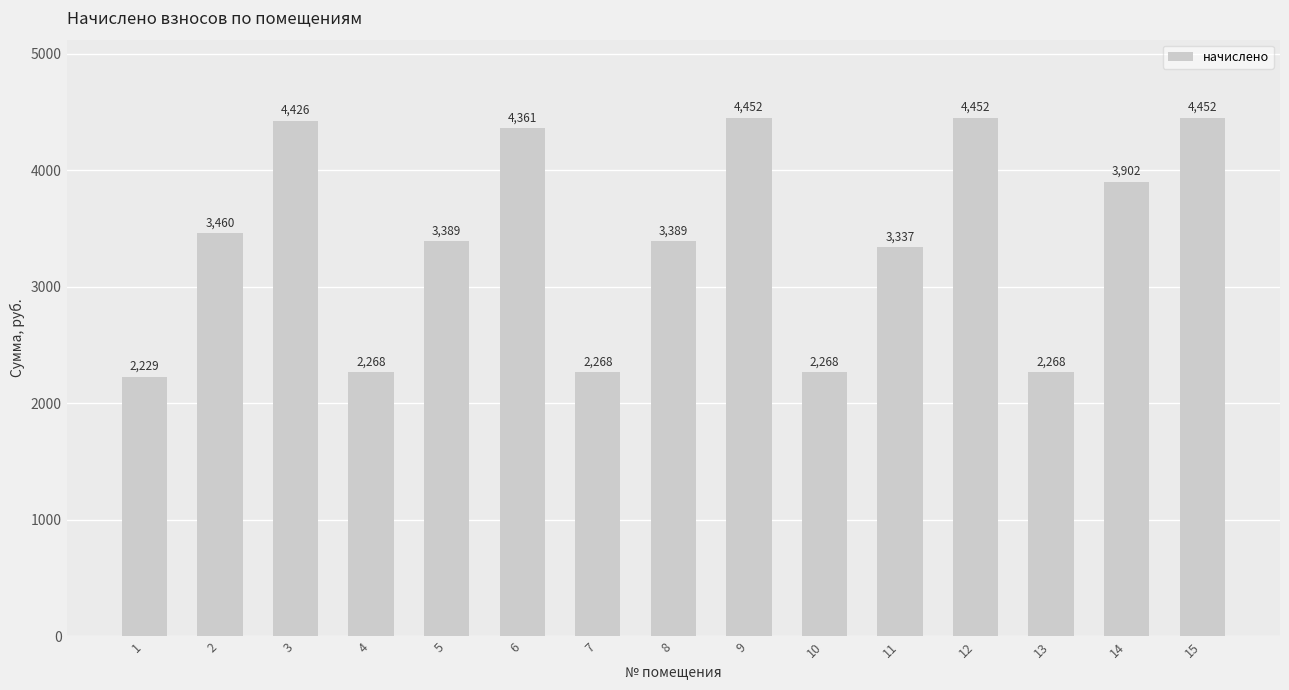

Which category has the lowest value across all series?

1